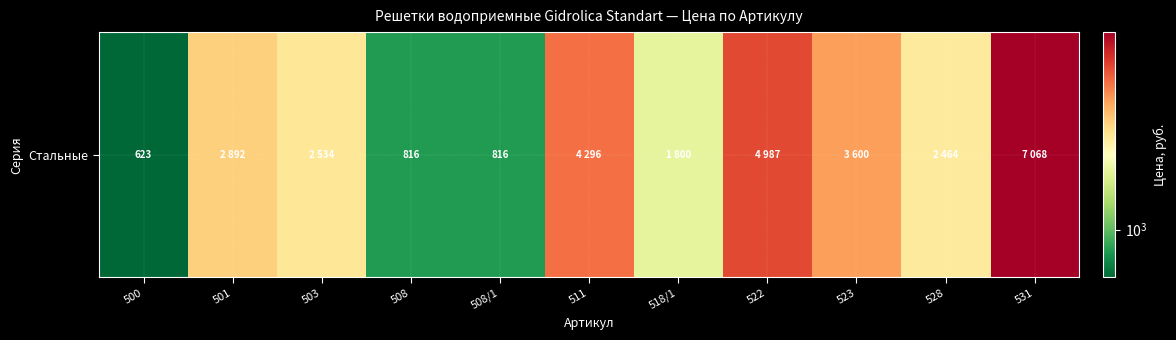

Rank the categories by value from highest to lowest.

531, 522, 511, 523, 501, 503, 528, 518/1, 508, 508/1, 500